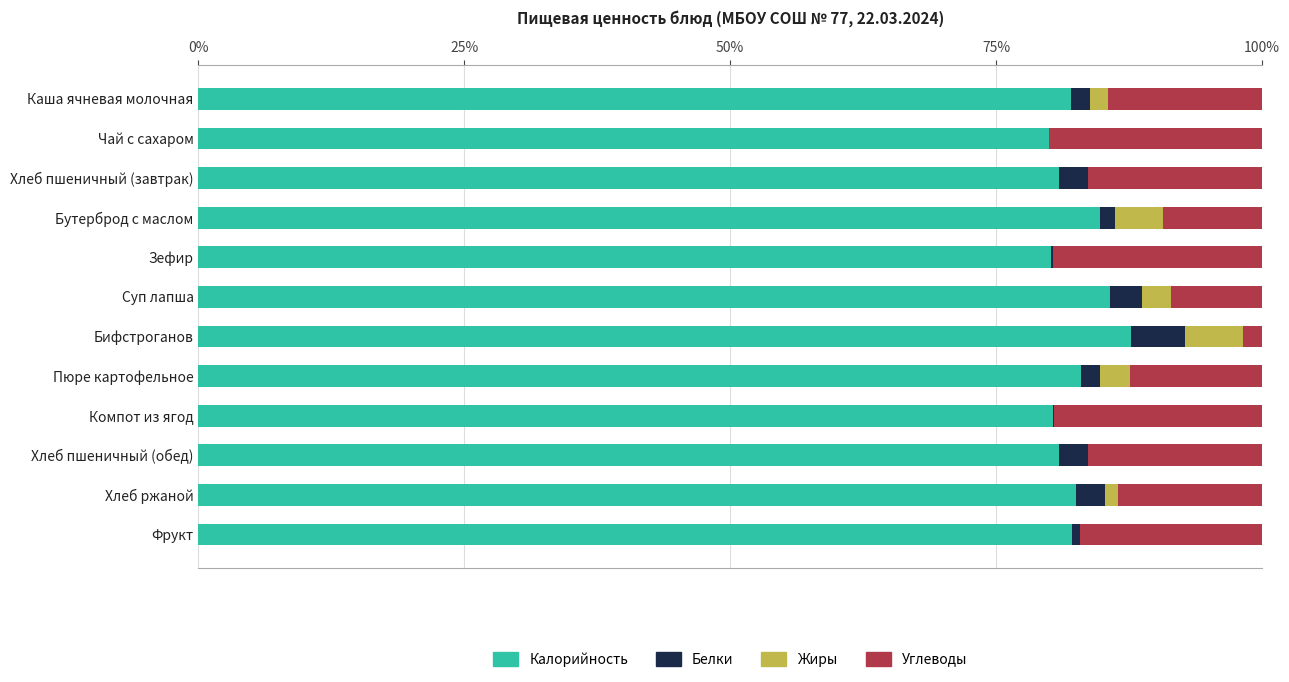

What is the approximate value of Калорийность at Хлеб пшеничный (обед)?

81.0